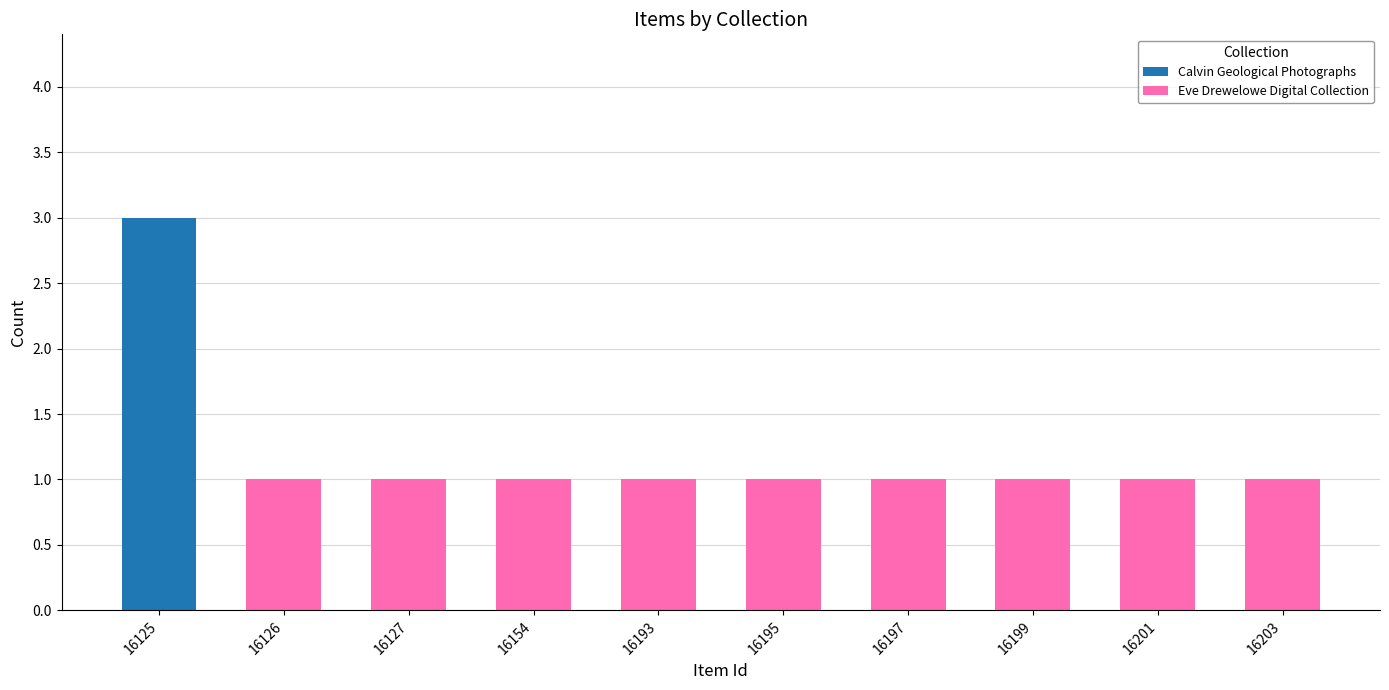

Is it true that Calvin Geological Photographs equals 0 at 16197?

True